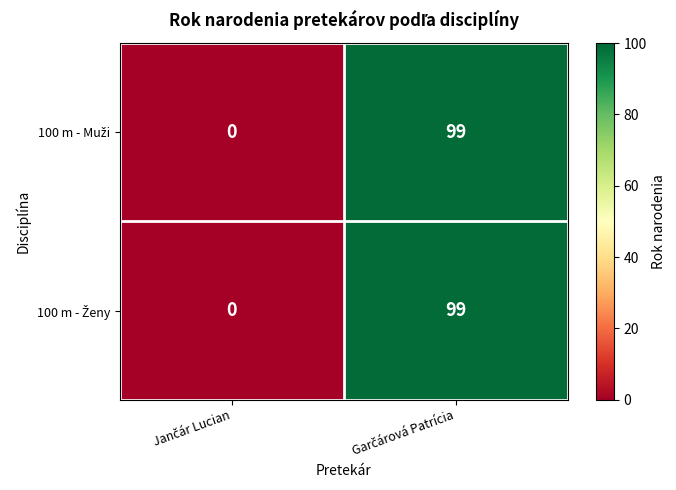

What is the greatest value displayed?

99